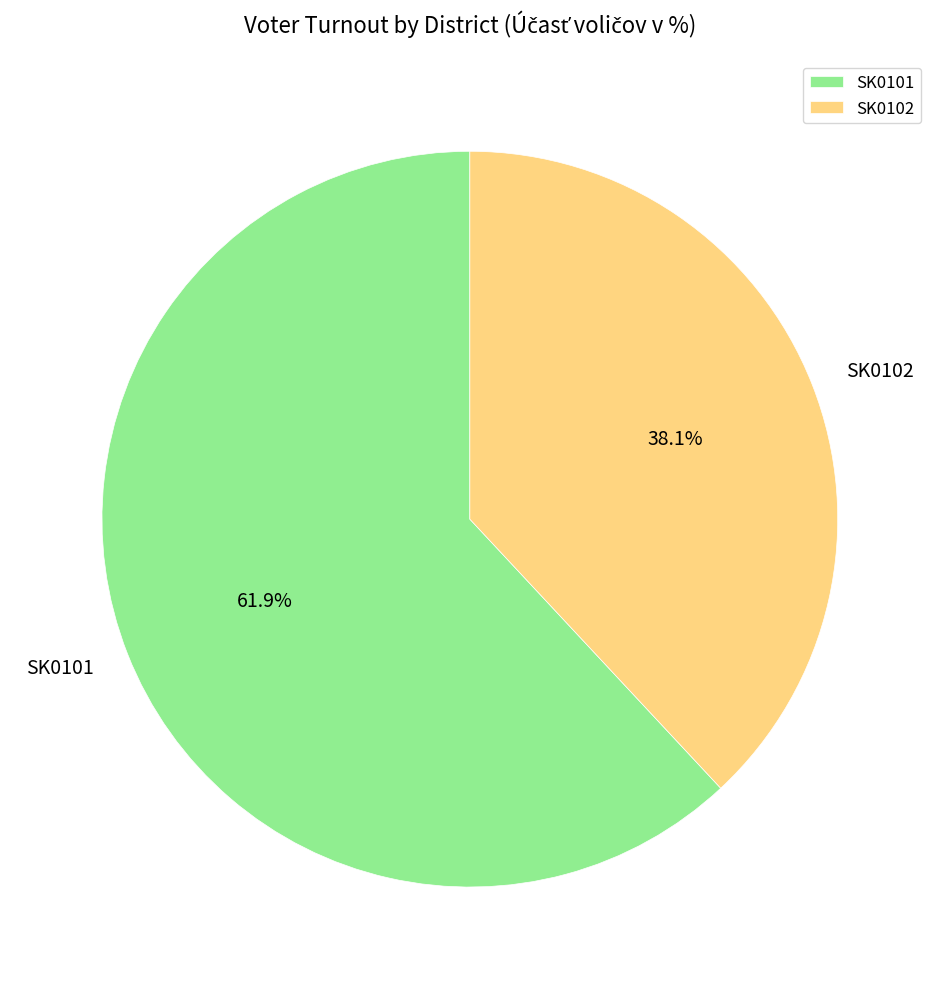

What percentage do SK0101 and SK0102 together represent?

100.0%